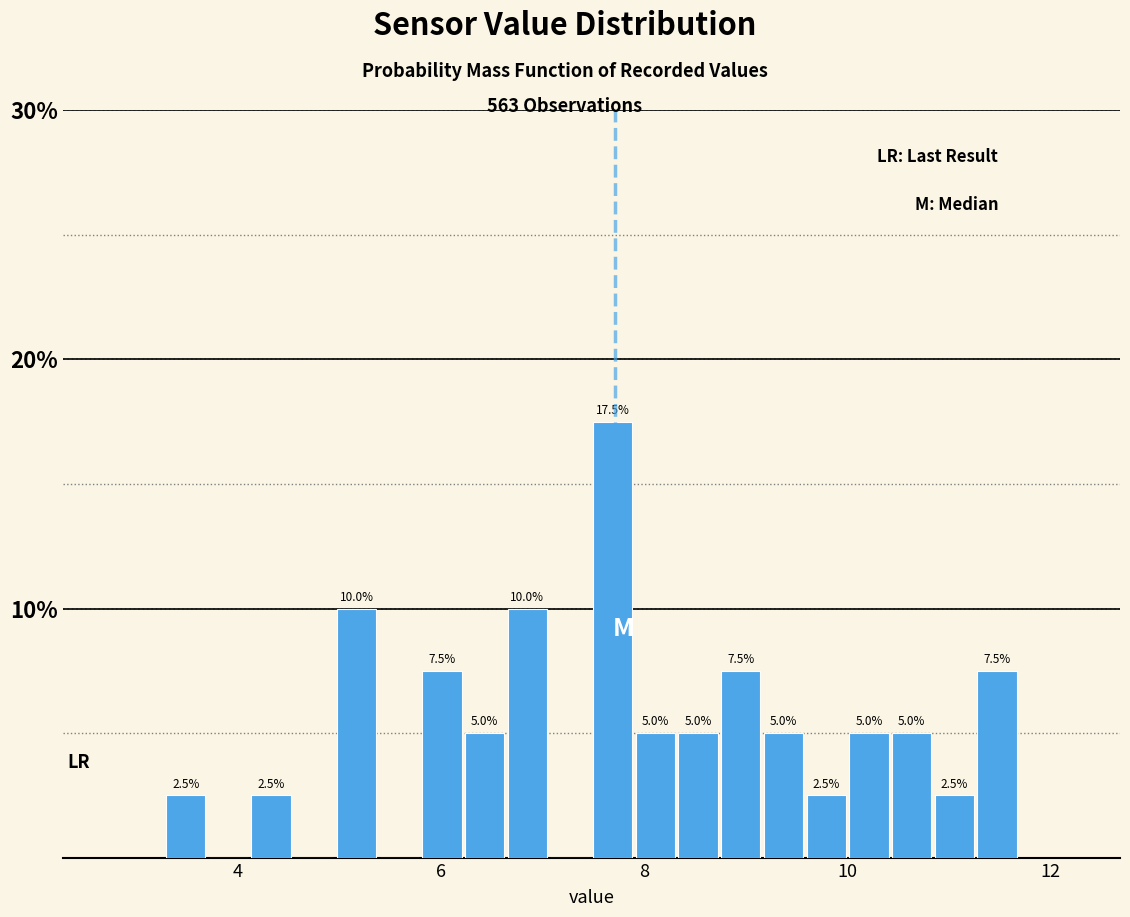

Around what value on the x-axis is the tallest bar? Give the approximate position of its centre, as read against the axis.

7.6